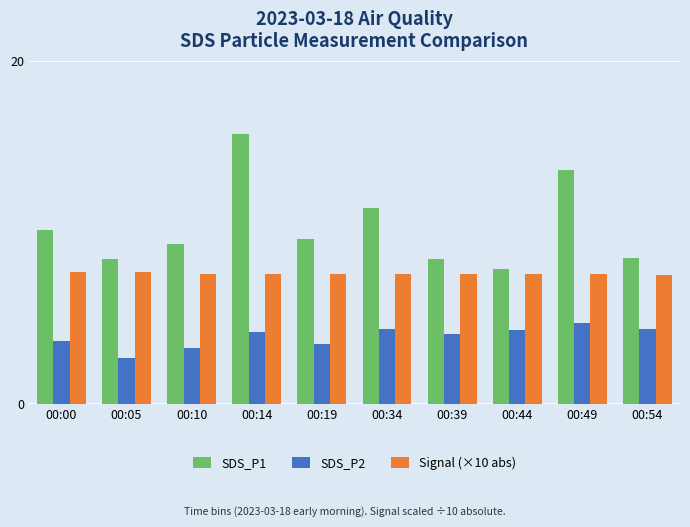

At which label does SDS_P2 reach its peak?

00:49